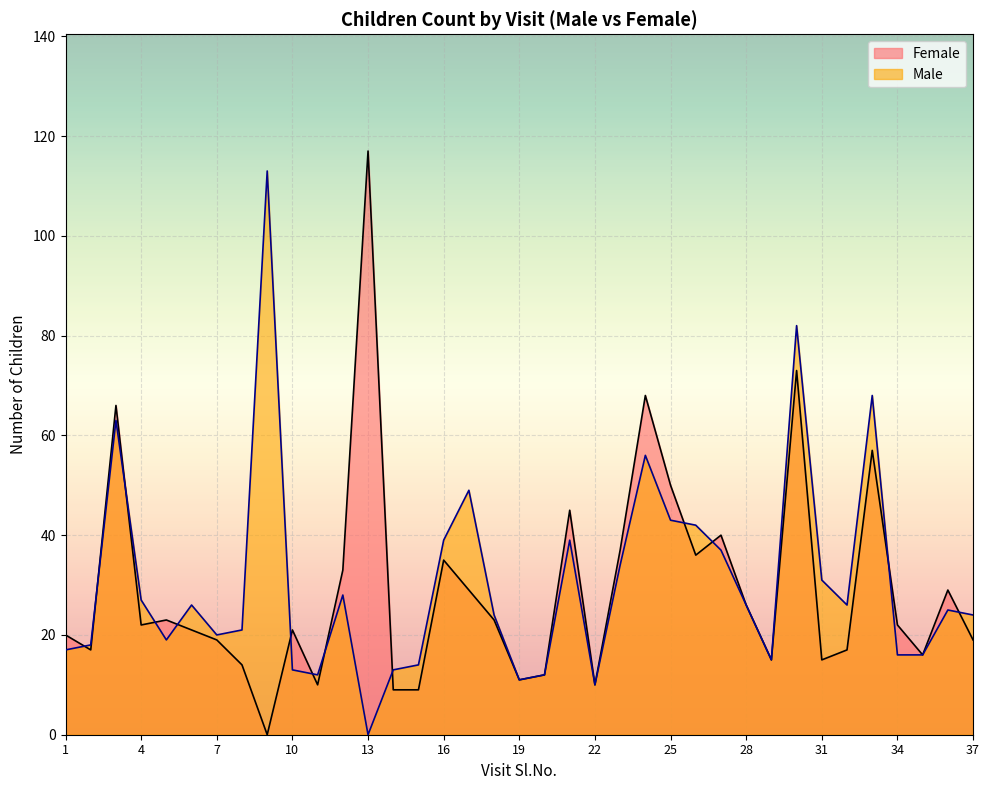

What are all the series names shown in the legend?

Female, Male